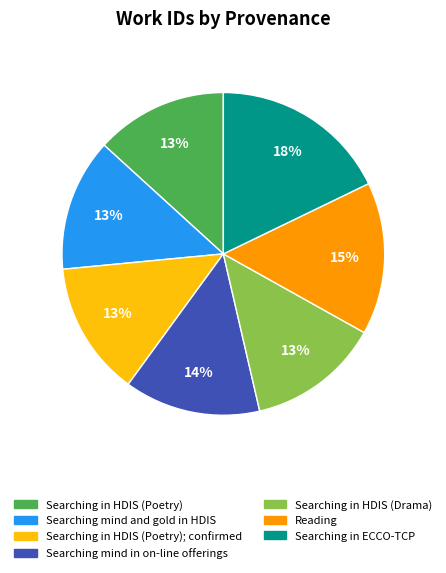

Is there any slice that represents more than half of the pie?

No